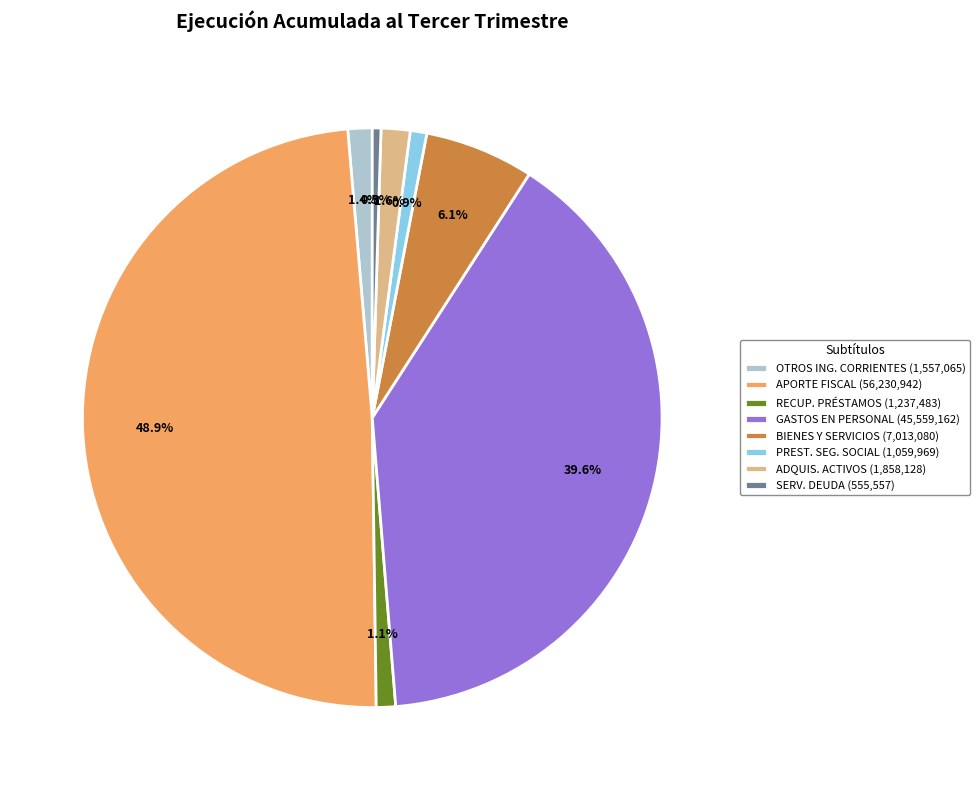

Which slice is the largest?

APORTE FISCAL (56,230,942)